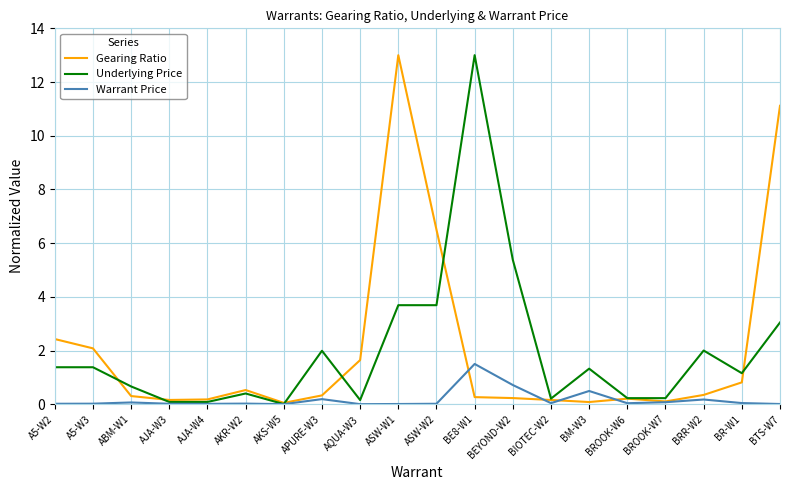

What is the total value across all series at BTS-W7?

14.2